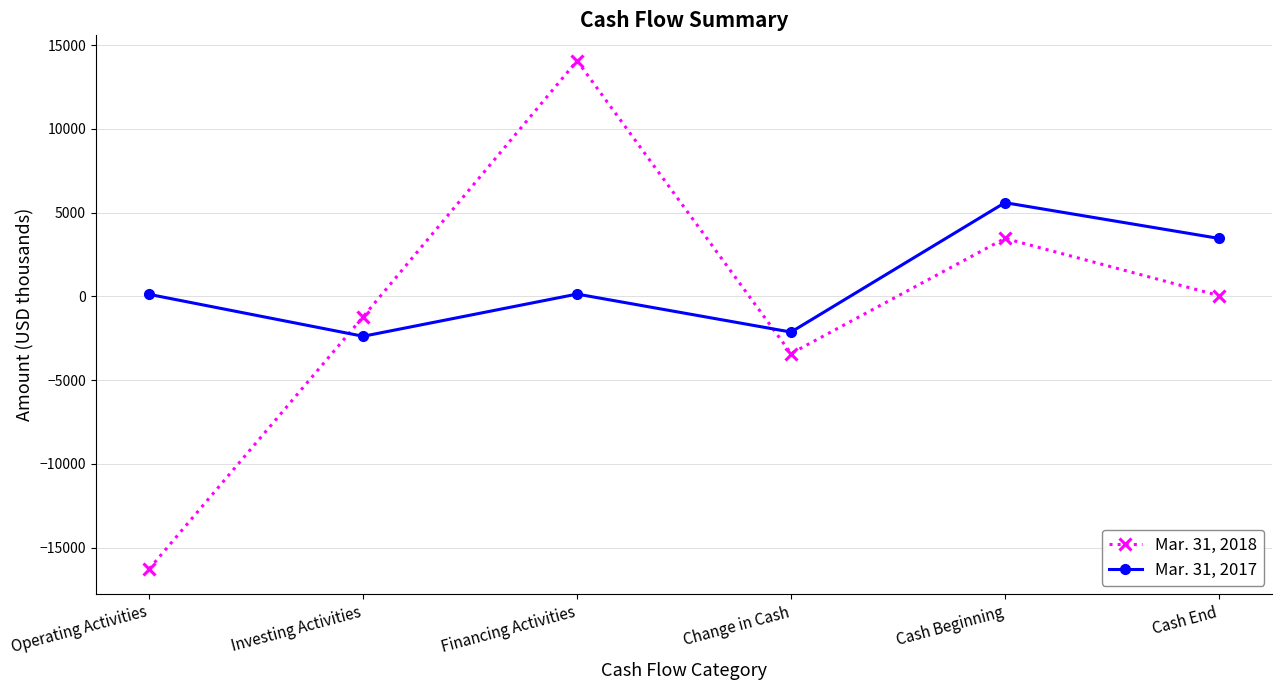

Which series has the largest total across all categories?

Mar. 31, 2017